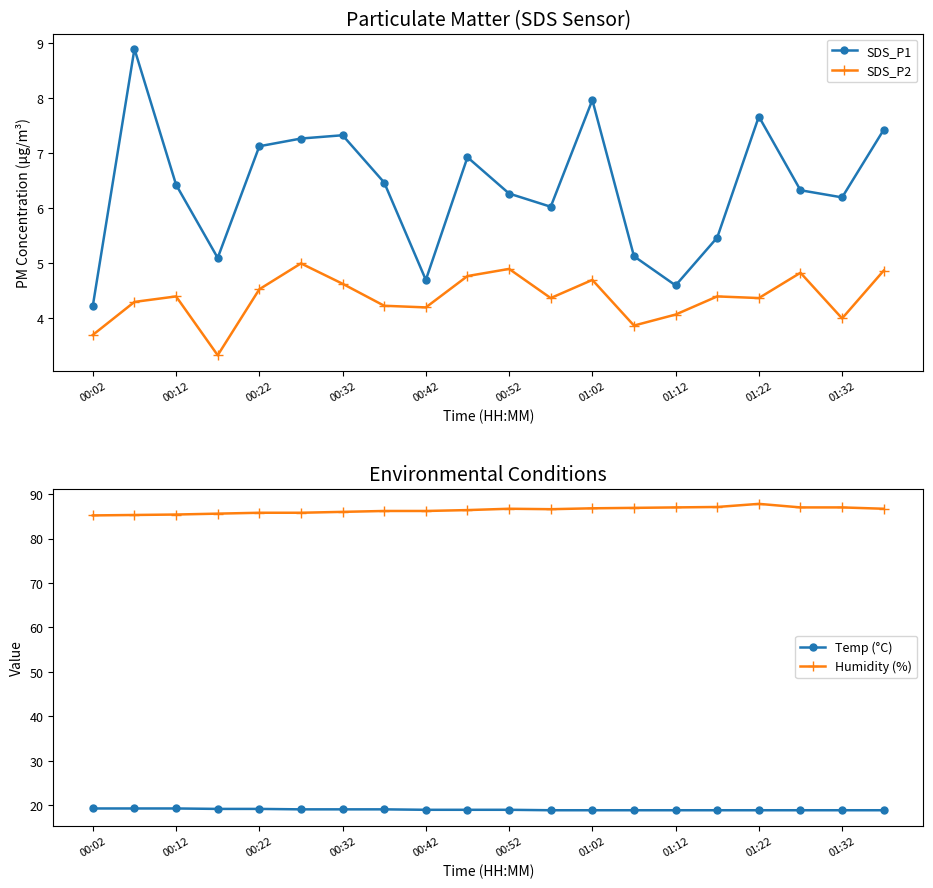

True or false: SDS_P1 and SDS_P2 cross at least once.

False